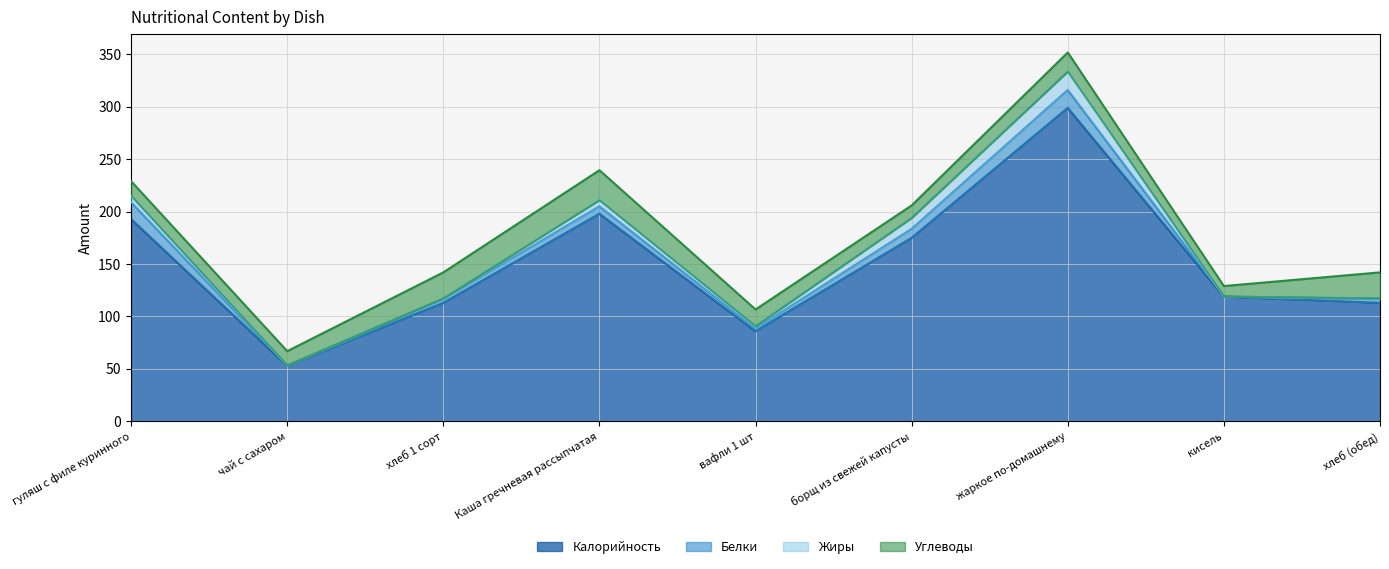

How many intersections are there between Белки and Углеводы?

1